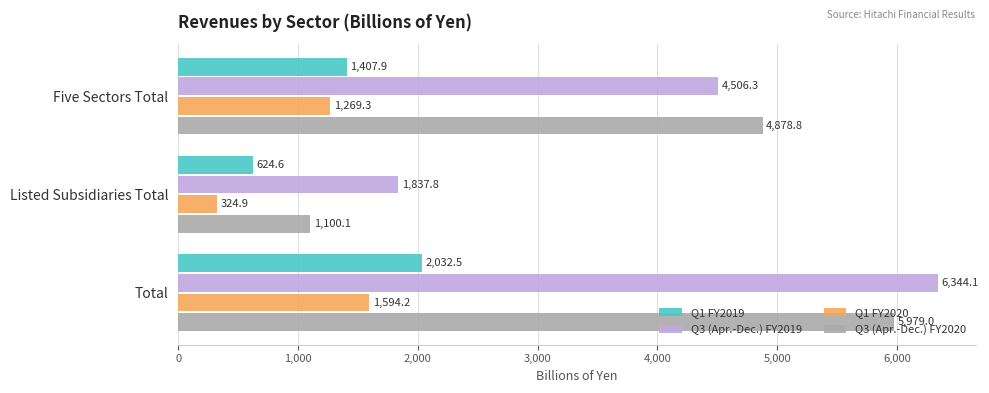

At Total, list the series in order from smallest to largest.

Q1 FY2020, Q1 FY2019, Q3 (Apr.-Dec.) FY2020, Q3 (Apr.-Dec.) FY2019